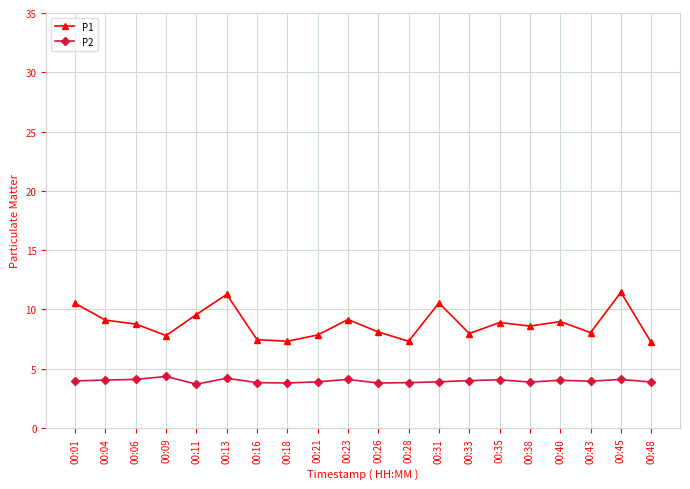

What is the sum of all P1 values?

175.9